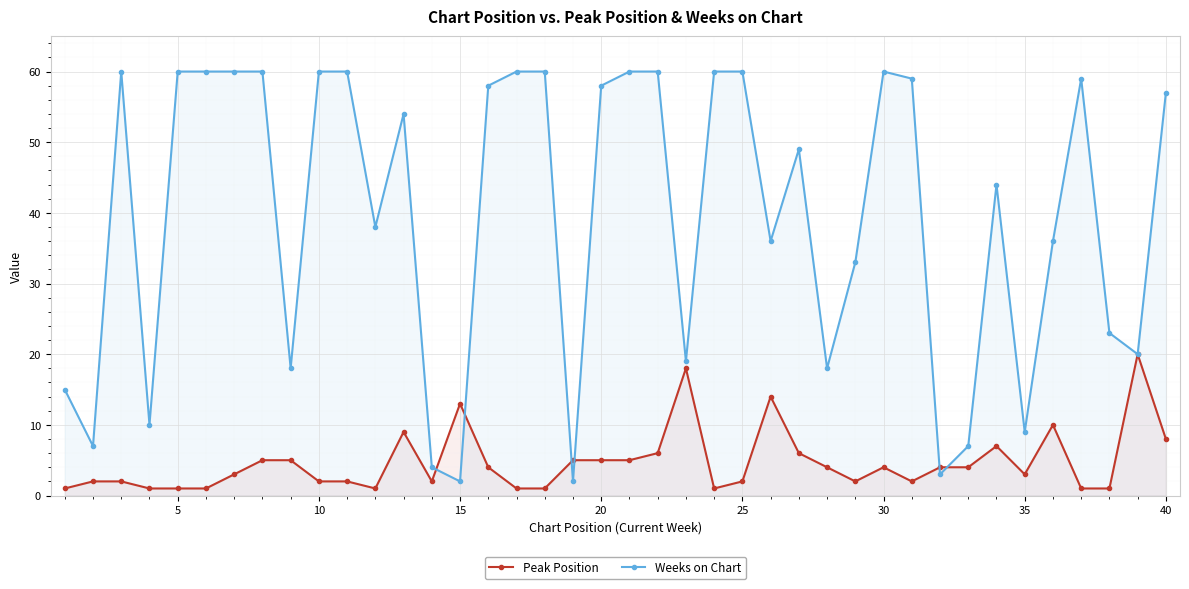

True or false: Peak Position has more than 1 interior local peaks.

True